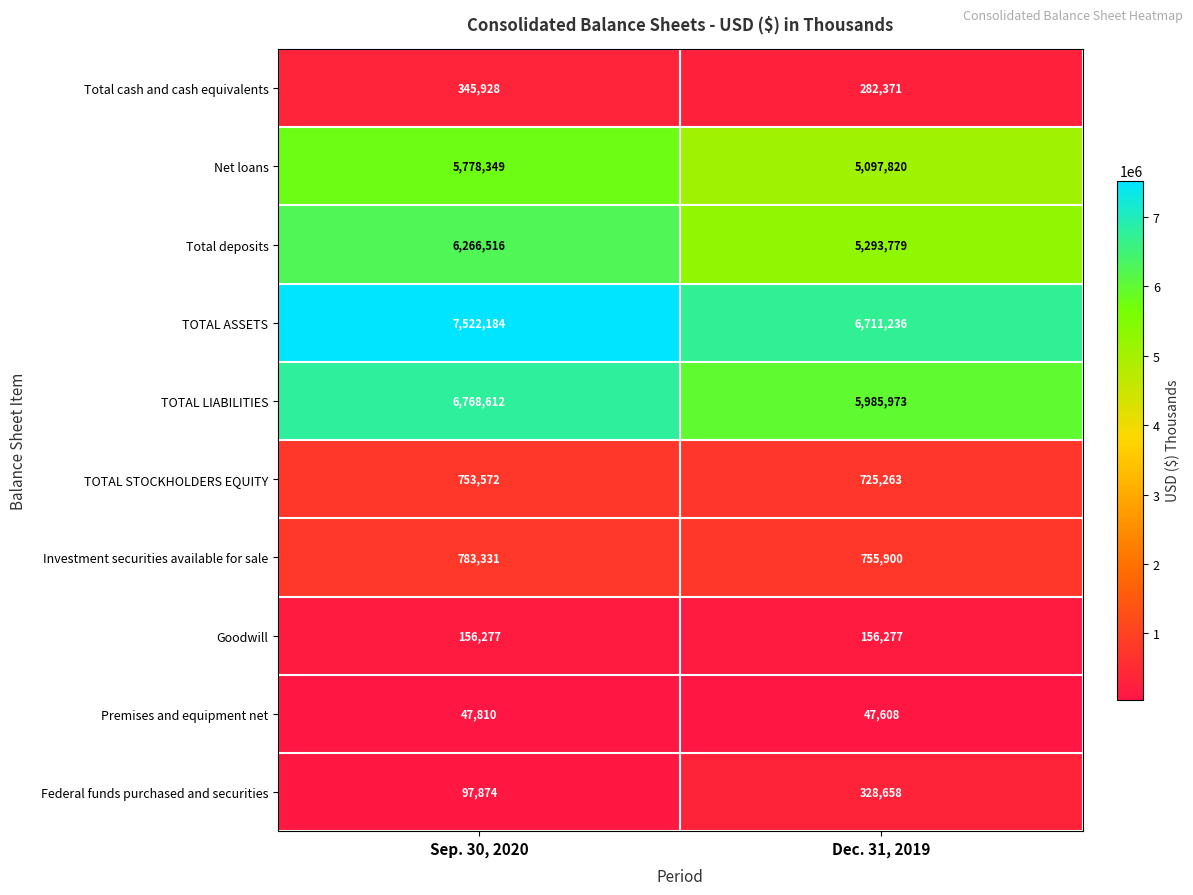

What is the average value of the Total cash and cash equivalents series?

314150